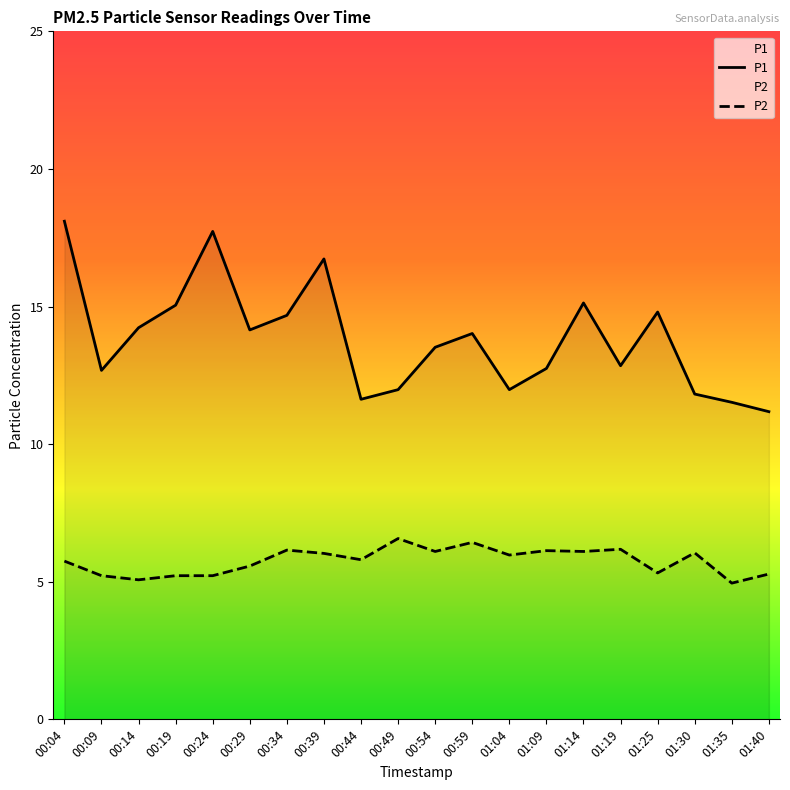

True or false: P1 and P2 intersect in this chart.

False